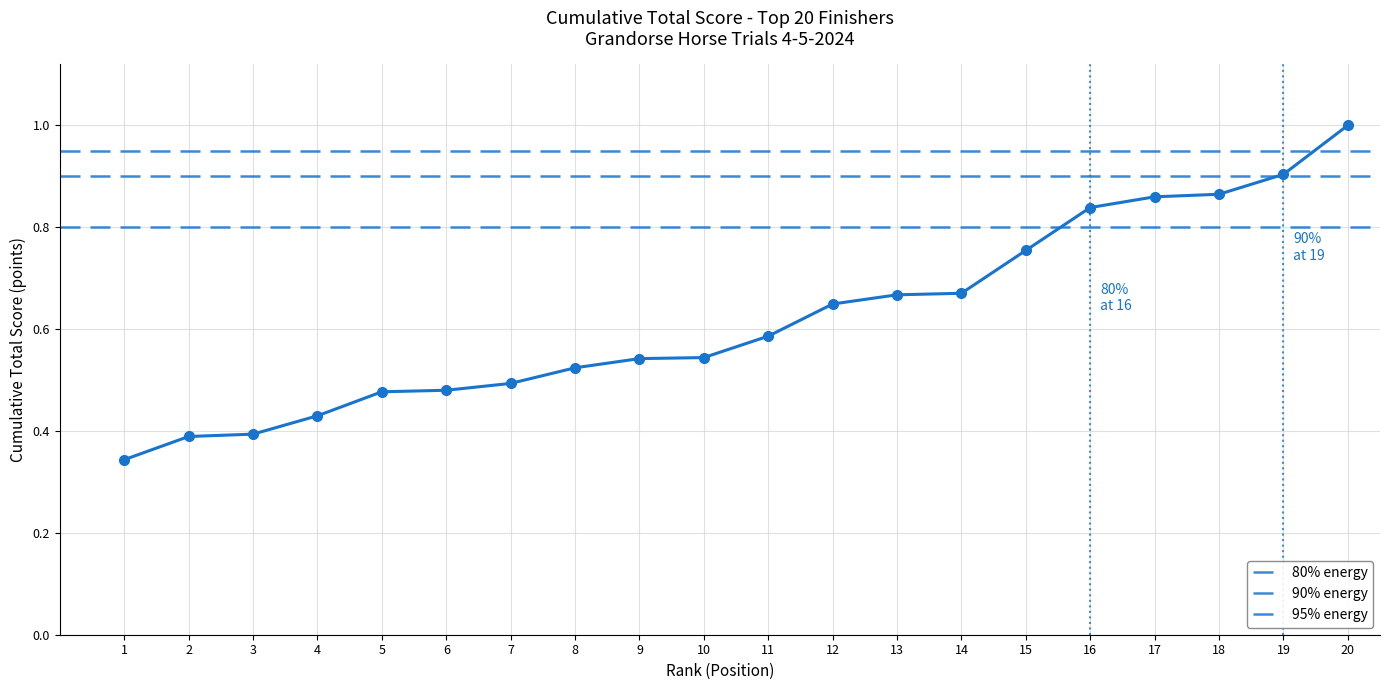

The chart shows a value of 0.1 at 2. True or false?

False